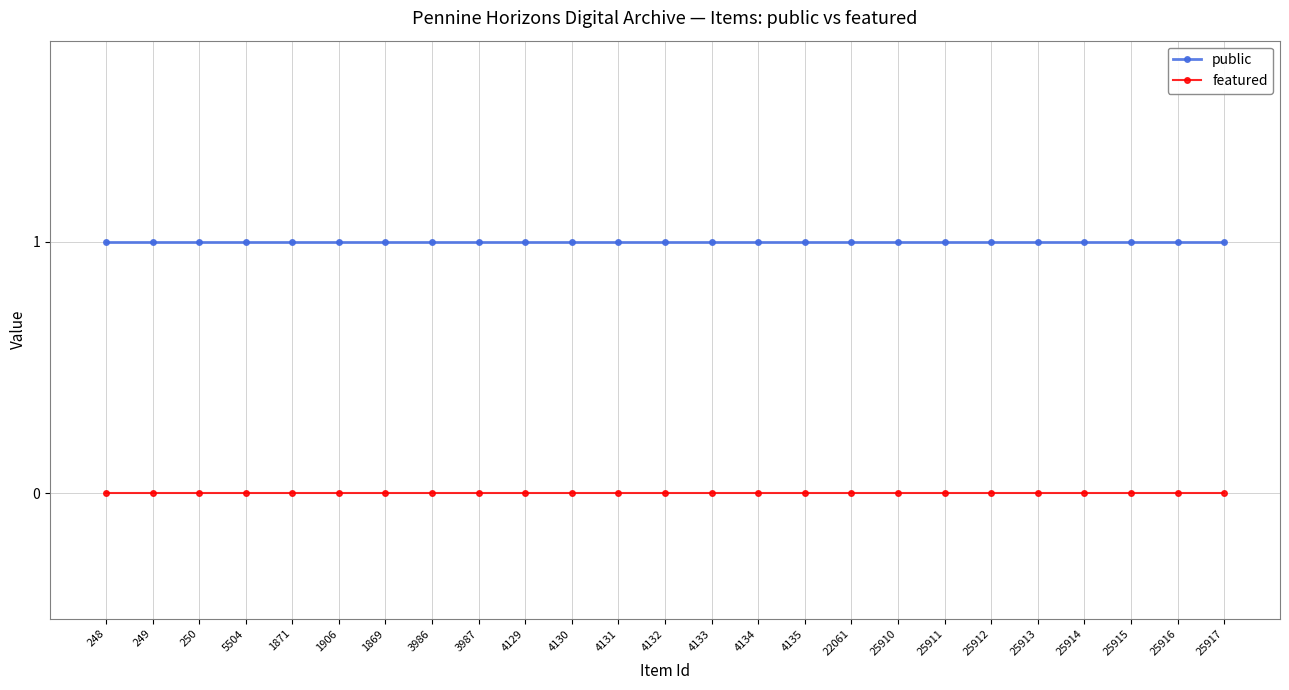

How many distinct data groups are displayed?

2